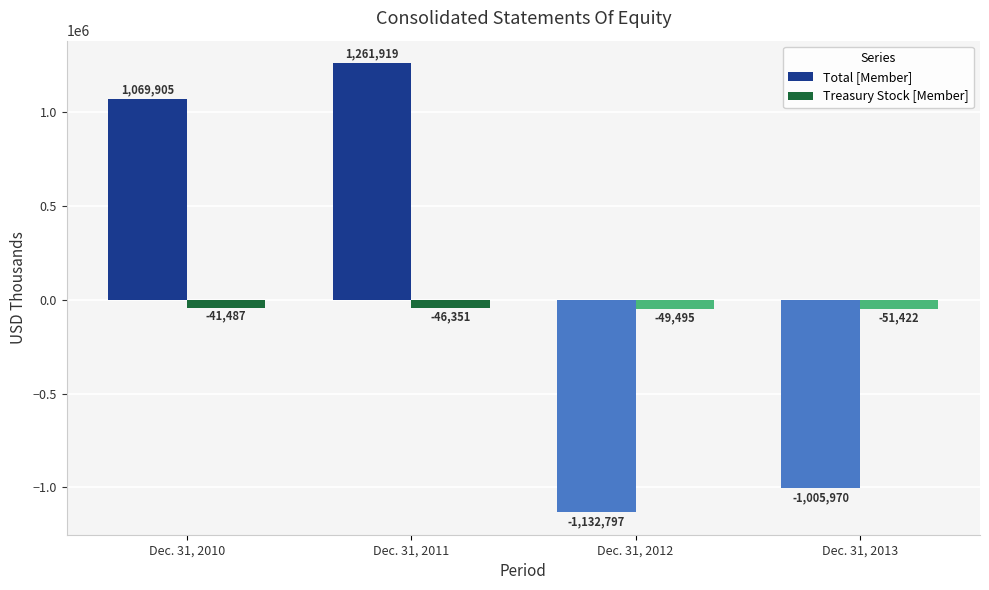

Are the bars horizontal?

No